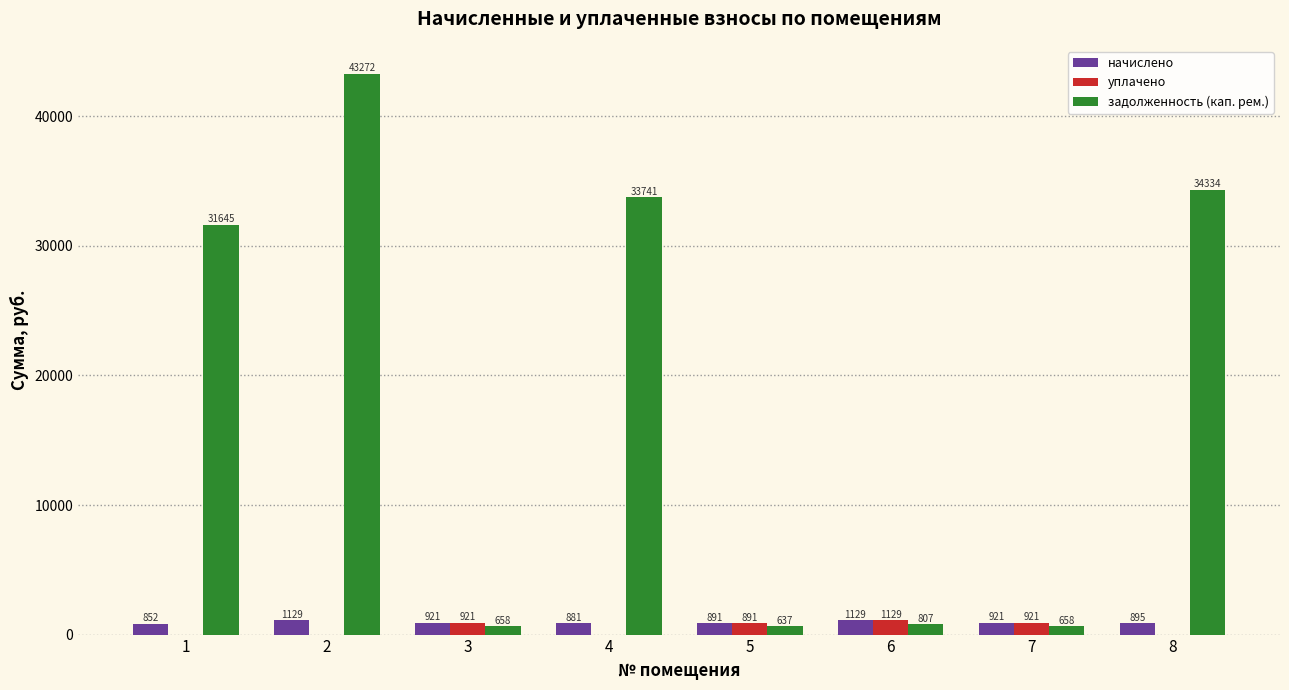

What is the maximum value shown in the chart?

43272.2